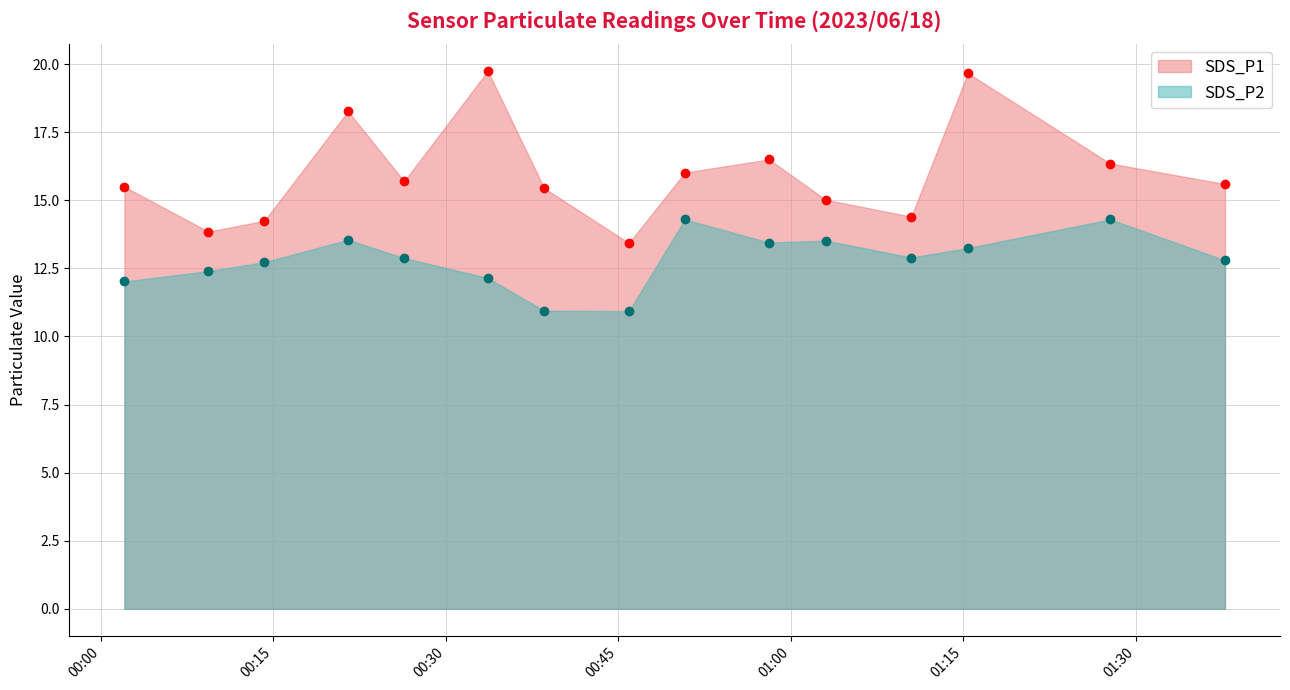

Reading left to right, what are all the values shown in this chart?

SDS_P1: 2023/06/18 00:02:04=15.5	2023/06/18 00:14:14=14.2	2023/06/18 00:26:23=15.7	2023/06/18 00:38:33=15.4	2023/06/18 00:50:47=16.0	2023/06/18 01:03:02=15.0	2023/06/18 01:15:23=19.7	2023/06/18 01:27:46=16.4	2023/06/18 01:37:44=15.6	2023/06/18 00:09:22=13.8	2023/06/18 00:21:30=18.3	2023/06/18 00:33:39=19.8	2023/06/18 00:45:55=13.4	2023/06/18 00:58:06=16.5	2023/06/18 01:10:28=14.4
SDS_P2: 2023/06/18 00:02:04=12.0	2023/06/18 00:14:14=12.7	2023/06/18 00:26:23=12.9	2023/06/18 00:38:33=10.9	2023/06/18 00:50:47=14.3	2023/06/18 01:03:02=13.5	2023/06/18 01:15:23=13.2	2023/06/18 01:27:46=14.3	2023/06/18 01:37:44=12.8	2023/06/18 00:09:22=12.4	2023/06/18 00:21:30=13.6	2023/06/18 00:33:39=12.2	2023/06/18 00:45:55=10.9	2023/06/18 00:58:06=13.4	2023/06/18 01:10:28=12.9